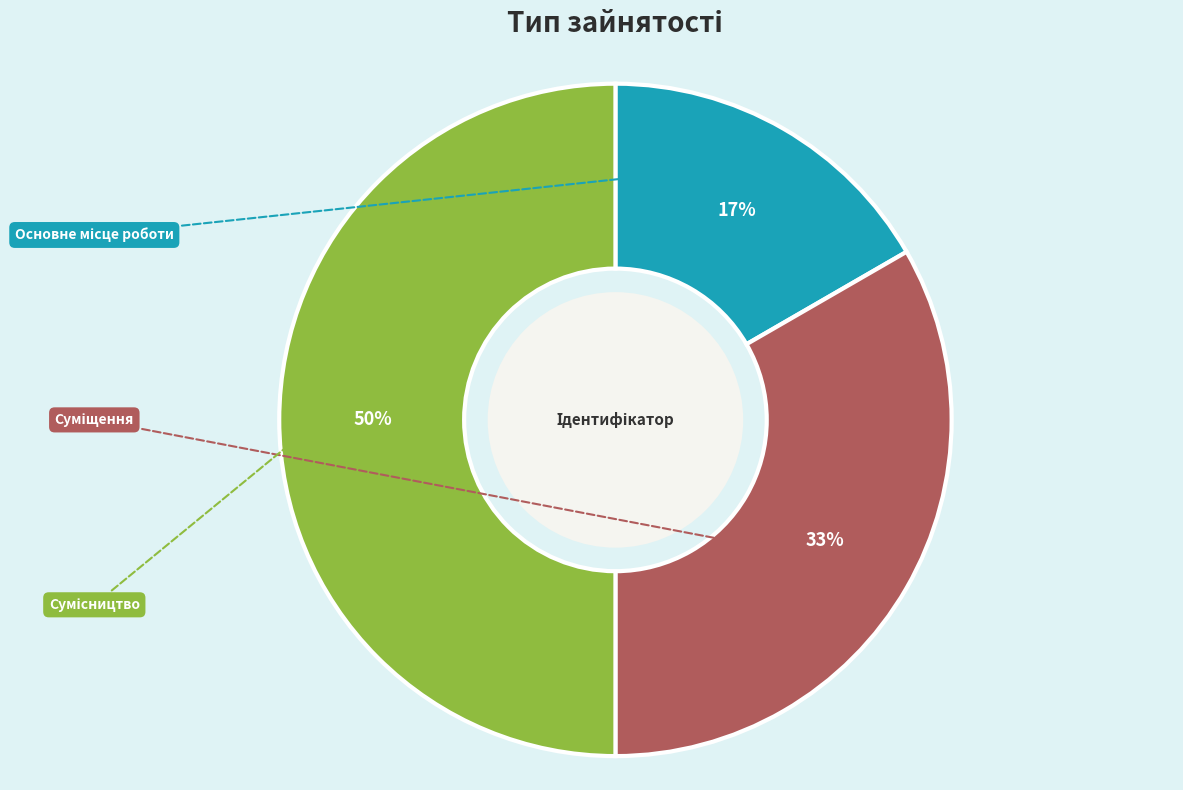

Which category has the biggest portion of the pie?

Сумісництво